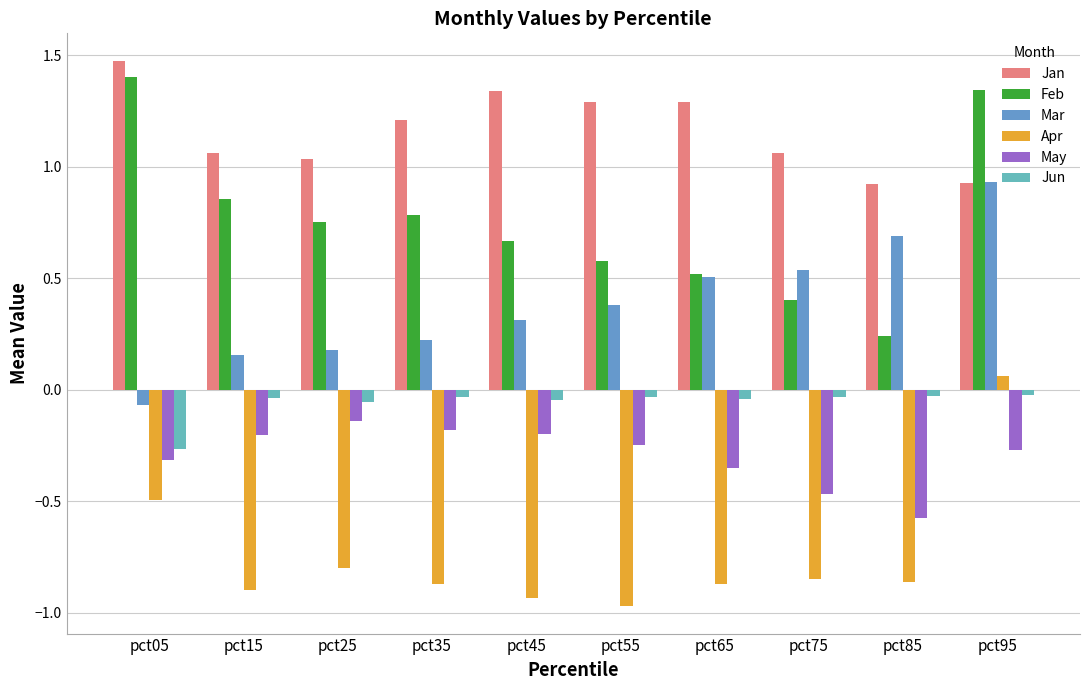

What is the difference between the second highest and minimum values in the Jan series?

0.4